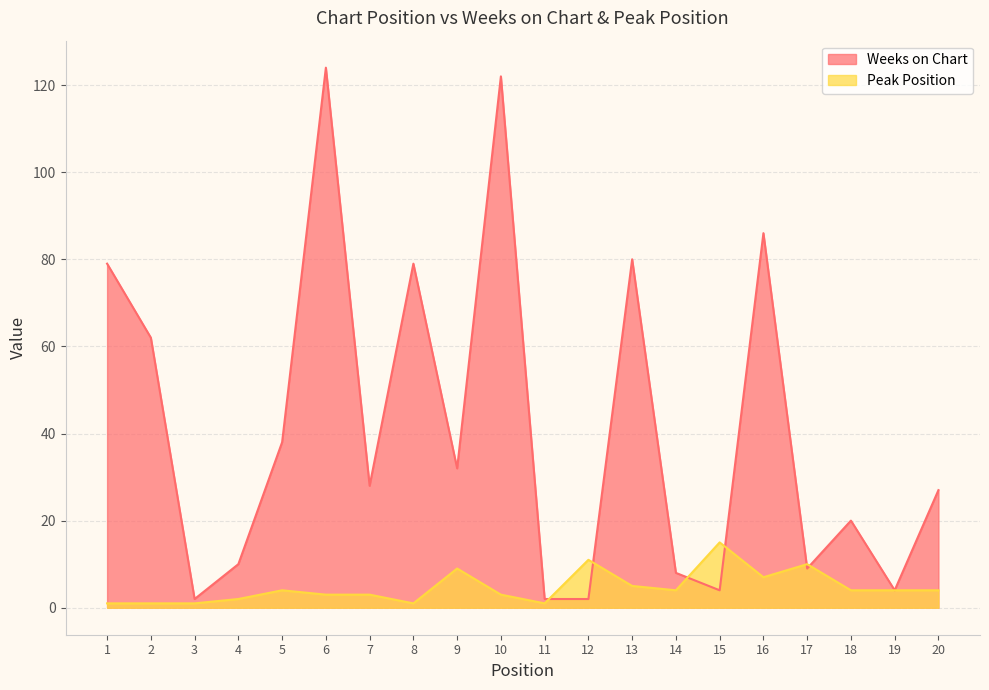

At which category does the chart reach its peak across all series?

6